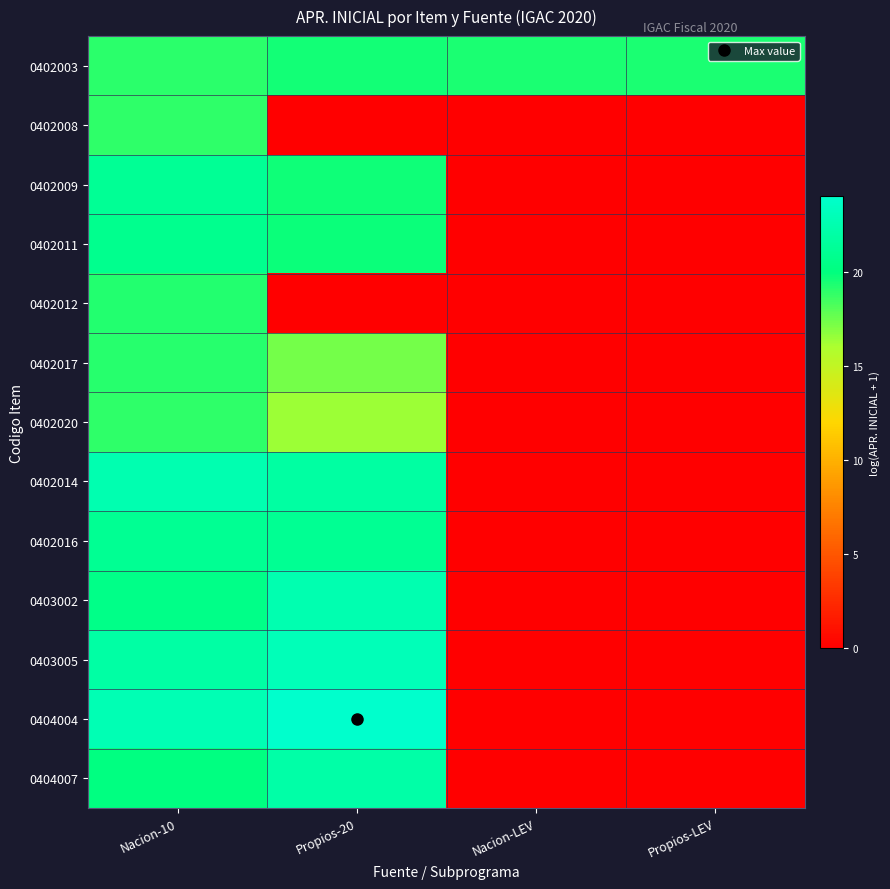

Which series has the largest range (max minus min)?

0404004